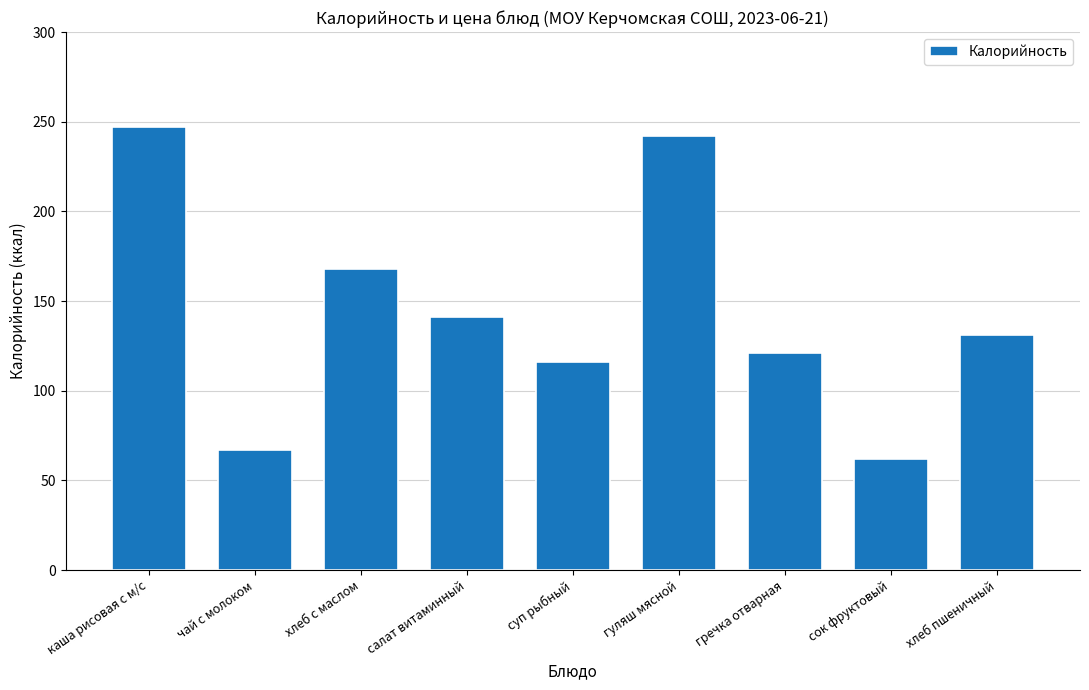

What is the change in value from суп рыбный to хлеб пшеничный?

+15